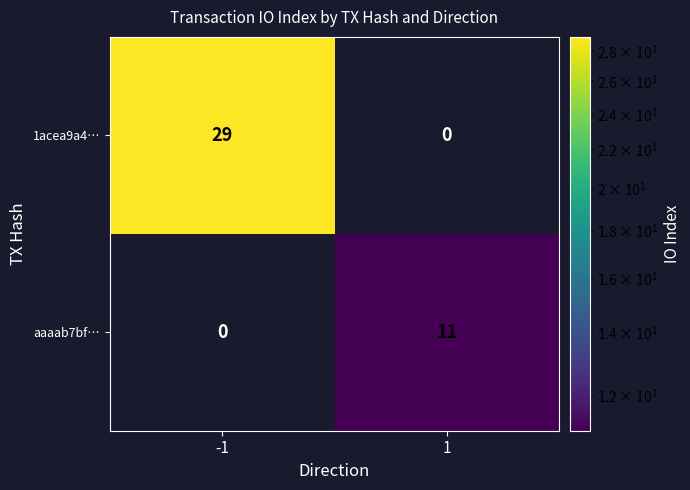

Which category has the highest value across all series?

-1